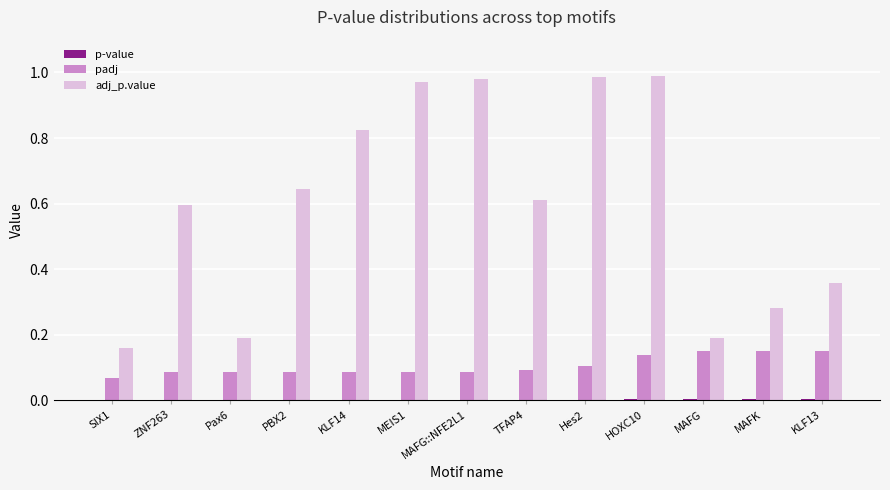

The value of adj_p.value at MAFK is 0.1. True or false?

False